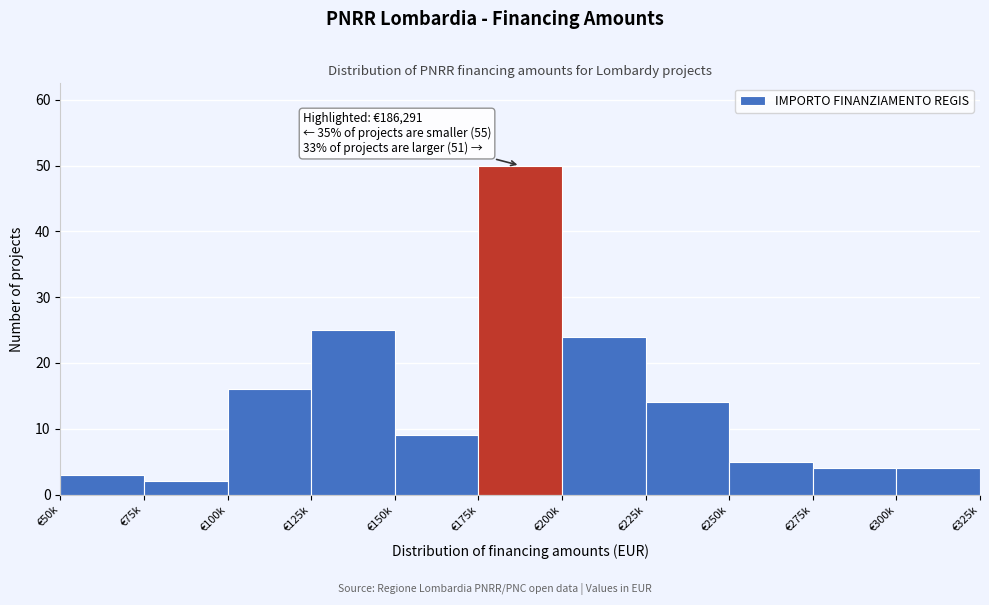

Reading left to right, list all the values displayed in this chart.

€50k=3	€75k=2	€100k=16	€125k=25	€150k=9	€175k=50	€200k=24	€225k=14	€250k=5	€275k=4	€300k=4